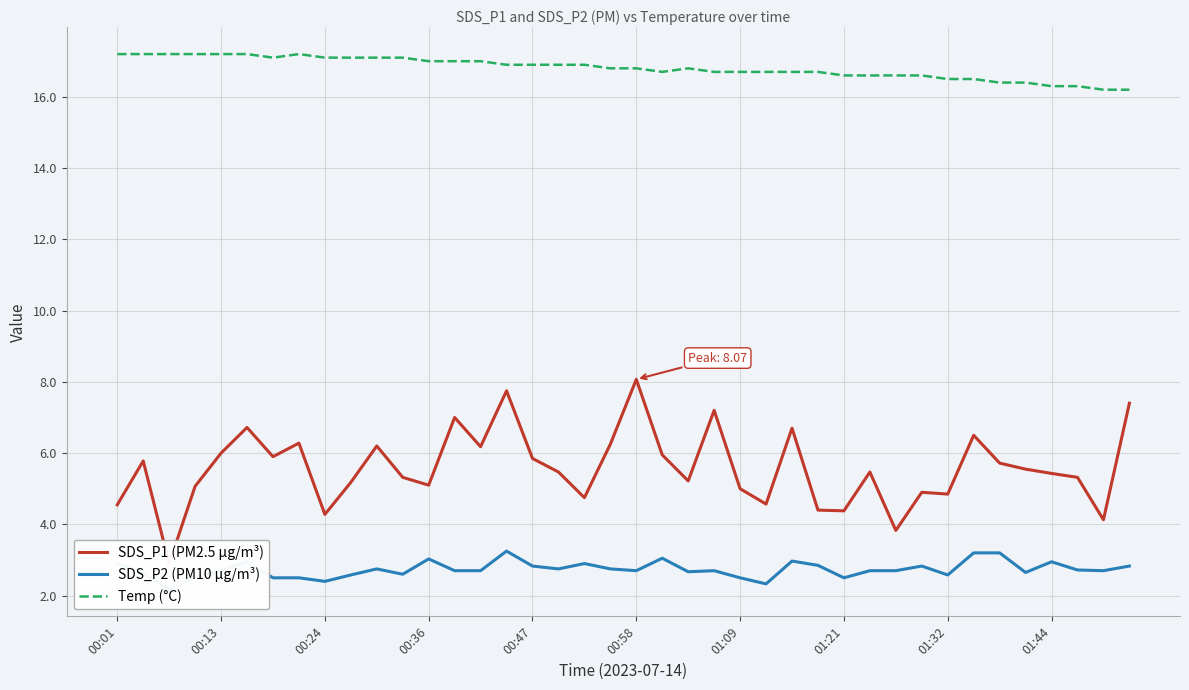

The value of Temp (°C) at 00:58 is 16.8. True or false?

True